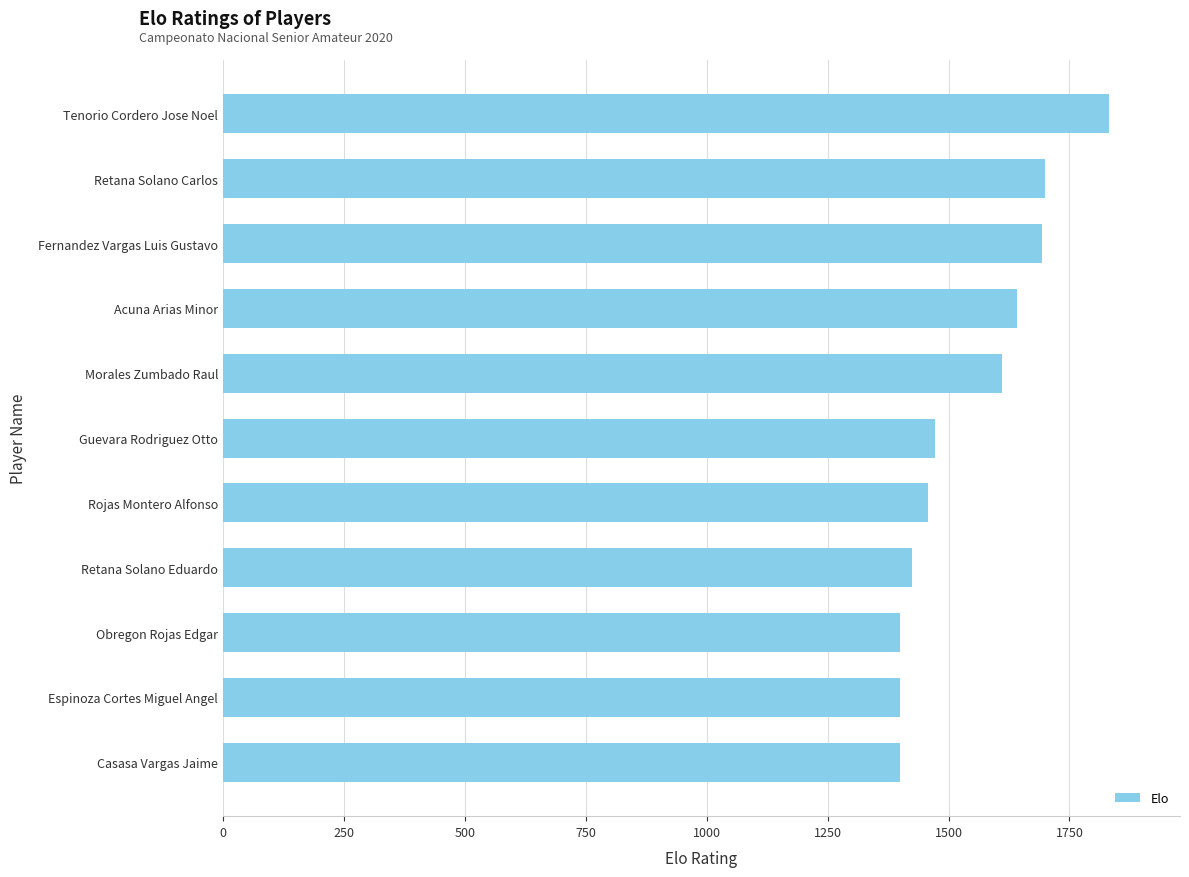

Is it true that the value at Morales Zumbado Raul is 601?

False